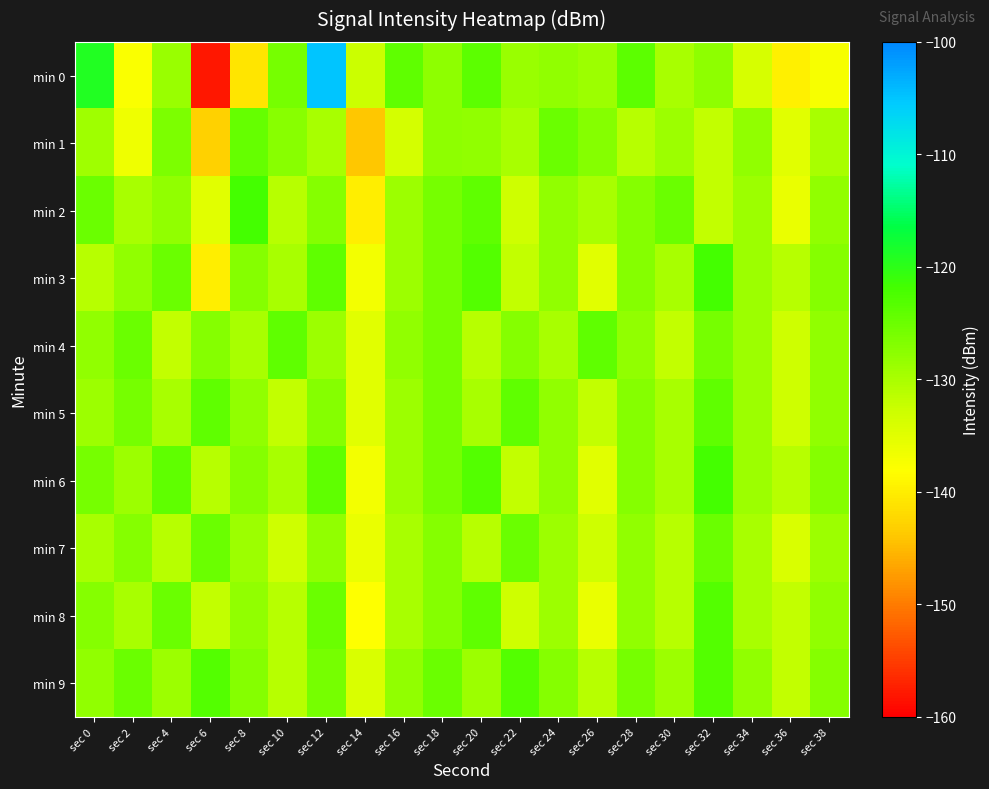

At sec 14, list the series in order from largest to smallest.

min 0, min 9, min 4, min 5, min 7, min 3, min 6, min 8, min 2, min 1